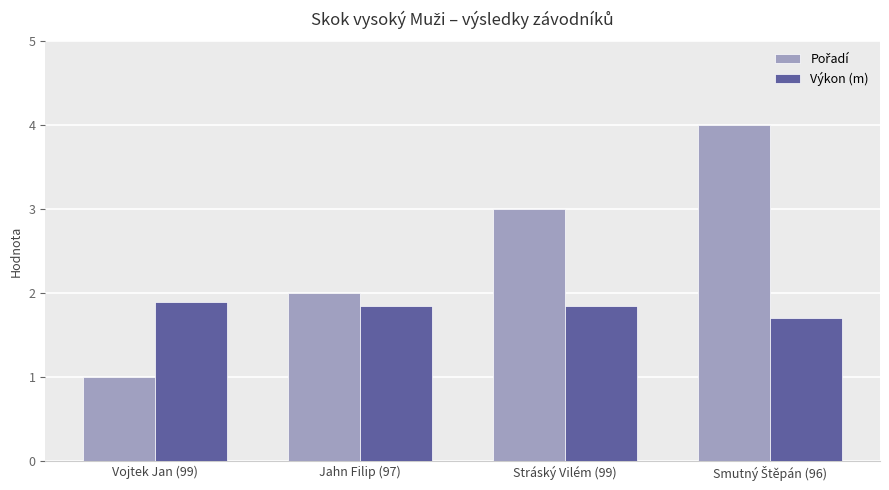

What is the sum of all Výkon (m) values?

7.3